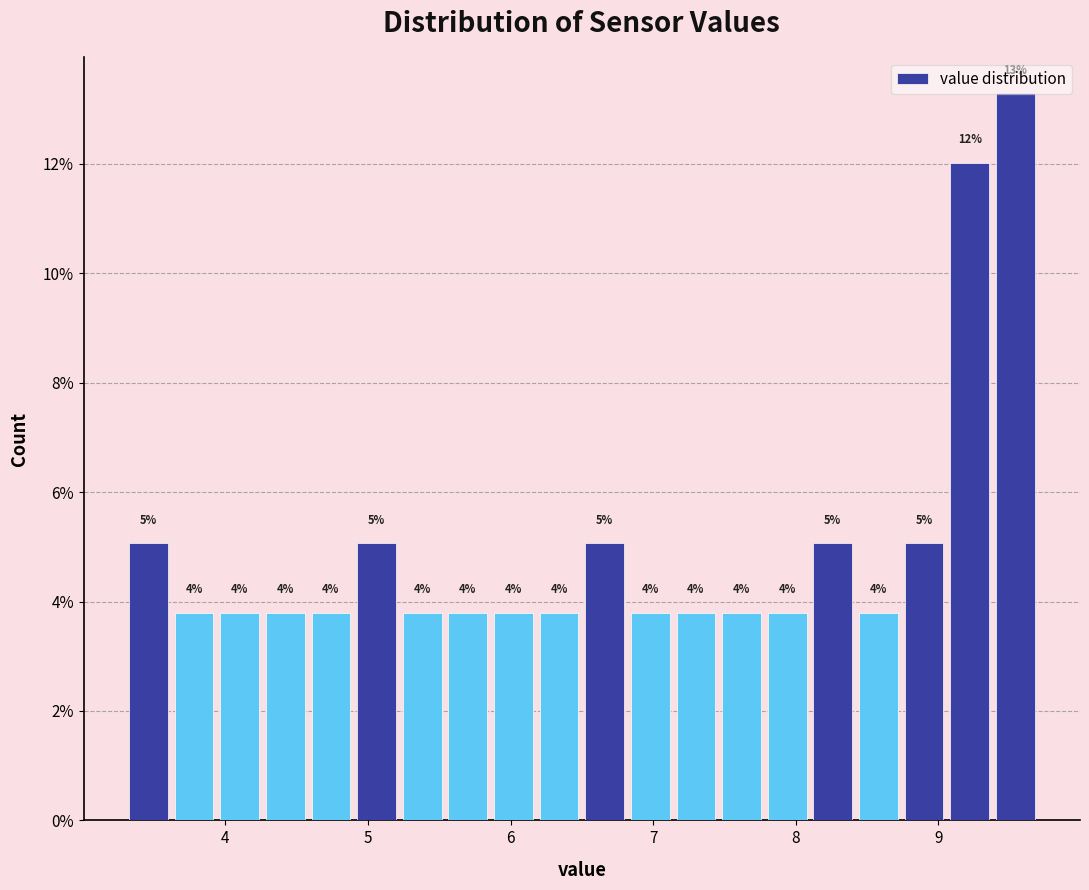

Around what value on the x-axis is the tallest bar? Give the approximate position of its centre, as read against the axis.

9.5